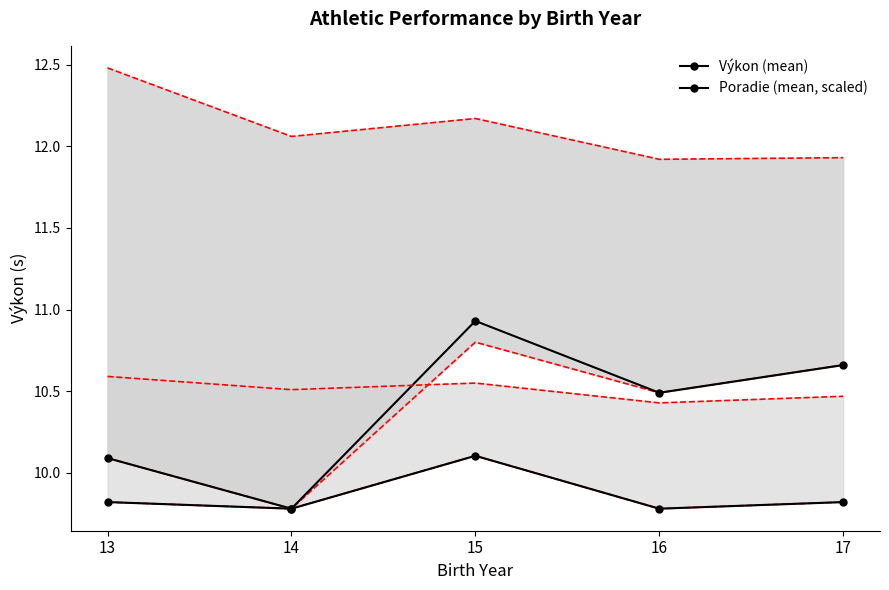

What is the difference between the maximum and minimum values in the Poradie (mean, scaled) series?

0.3